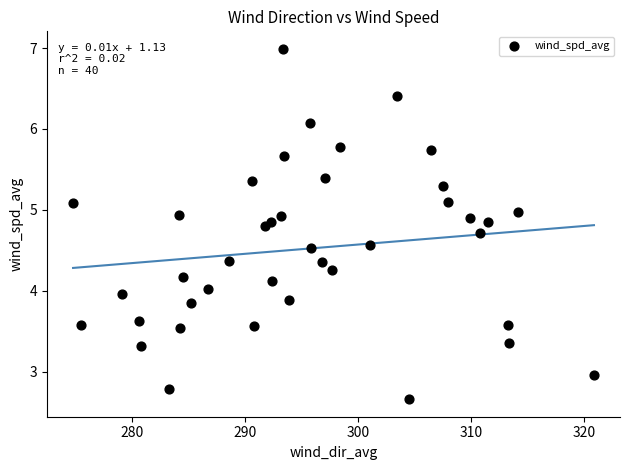

What is the range of X values (max minus min)?

46.1